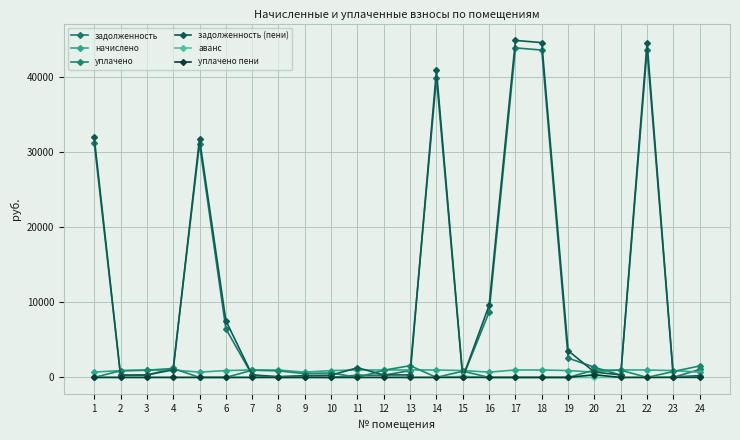

How many lines are shown in the chart?

6